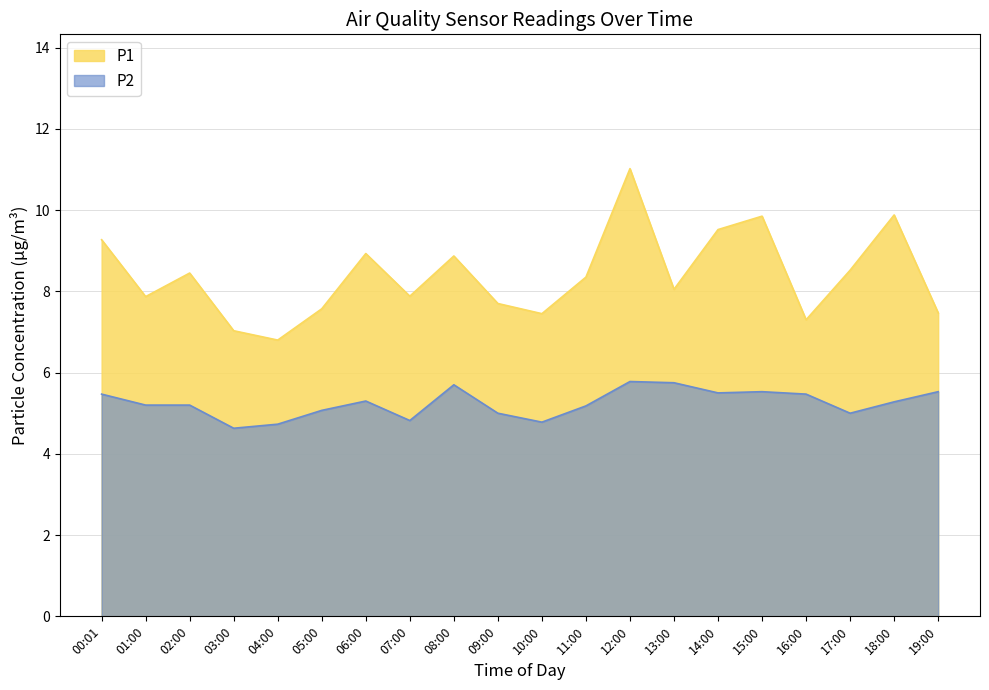

Is it true that P2 equals 4.8 at 07:00?

True